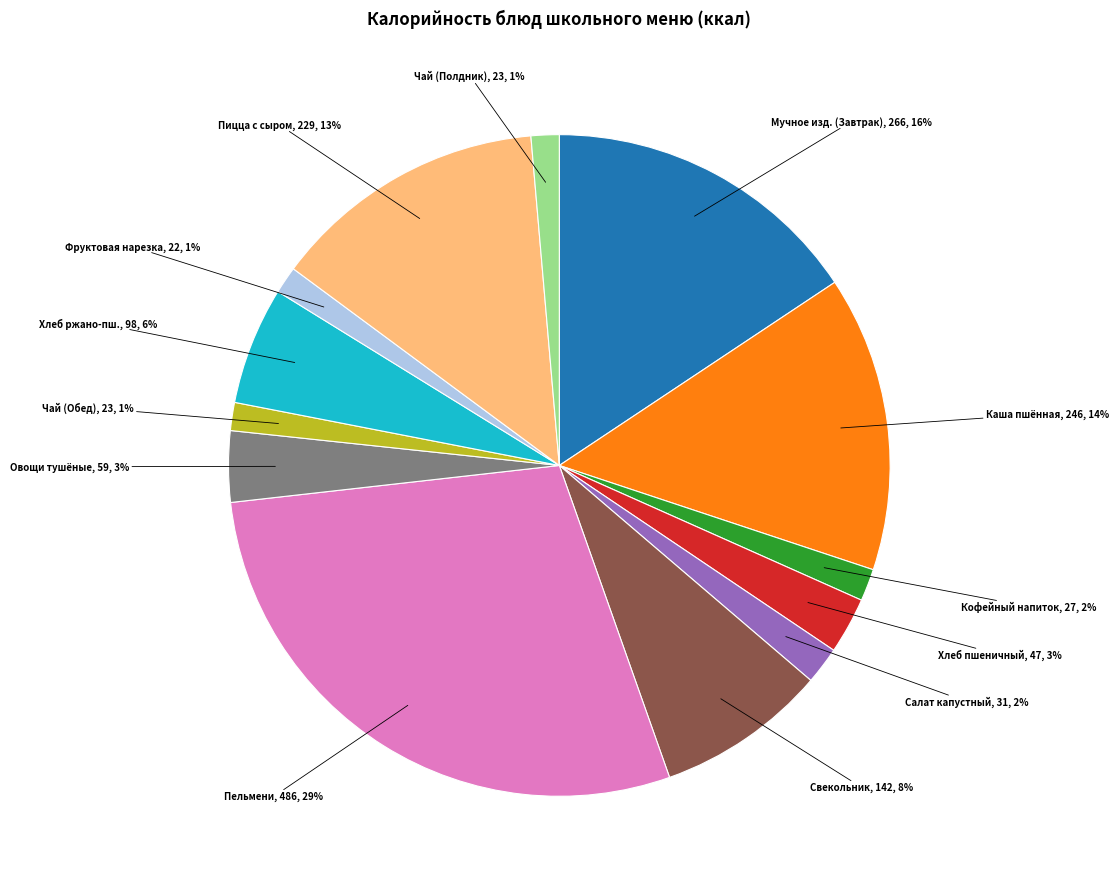

To the nearest percent, what is the average slice percentage?

8%